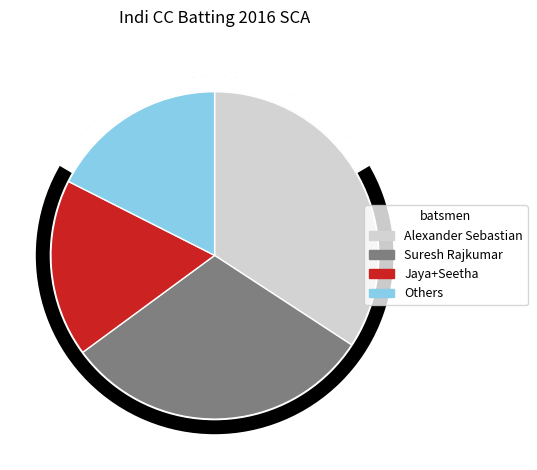

Is there a majority slice in this chart?

No